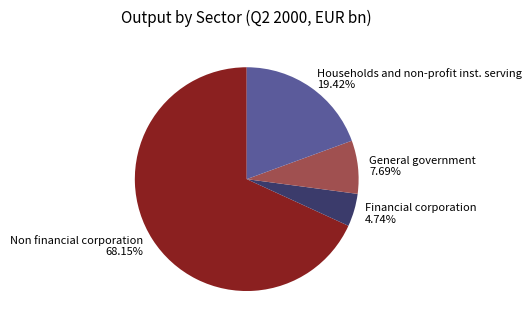

To the nearest percent, what is the average slice percentage?

25%